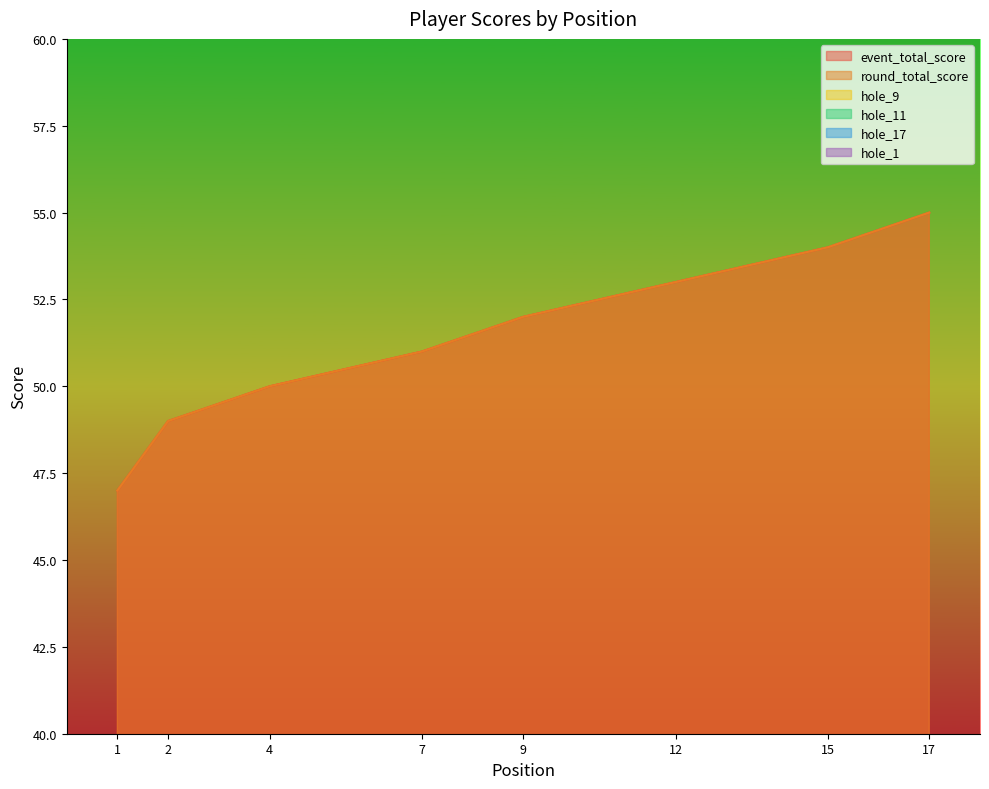

At which label does event_total_score reach its minimum?

1